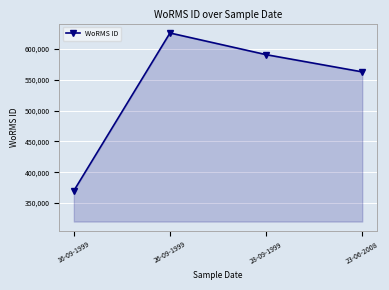

At which category does the chart reach its peak across all series?

26-09-1999